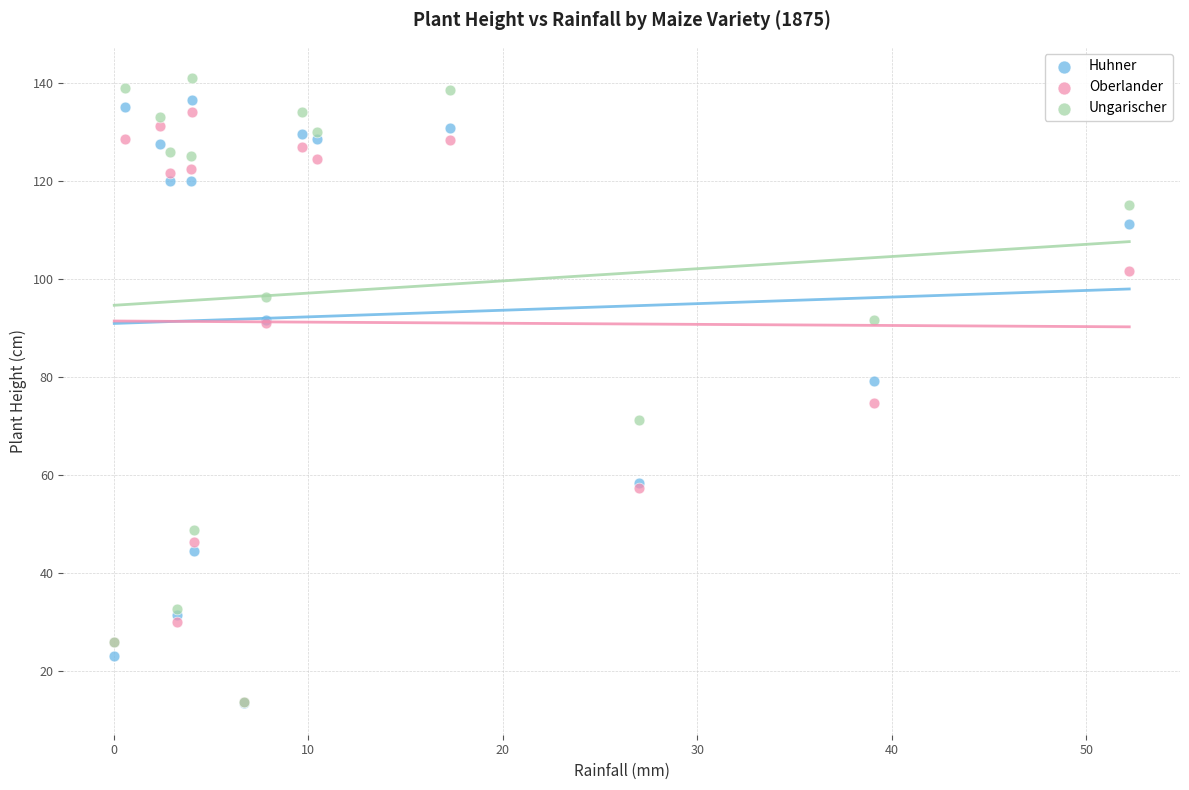

Which series has the widest spread of Y values?

Ungarischer